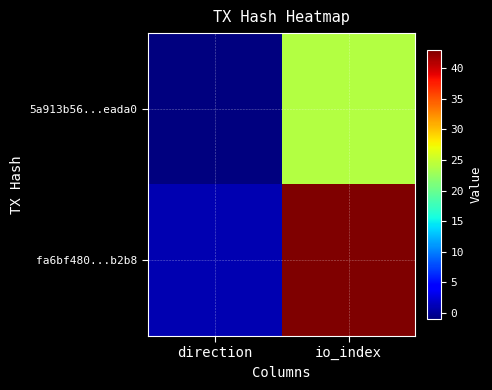

At direction, list the series in order from largest to smallest.

fa6bf480...b2b8, 5a913b56...eada0